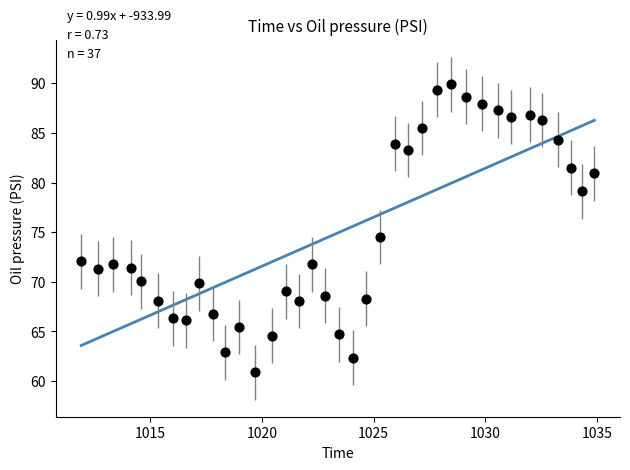

What is the range of X values (max minus min)?

23.0